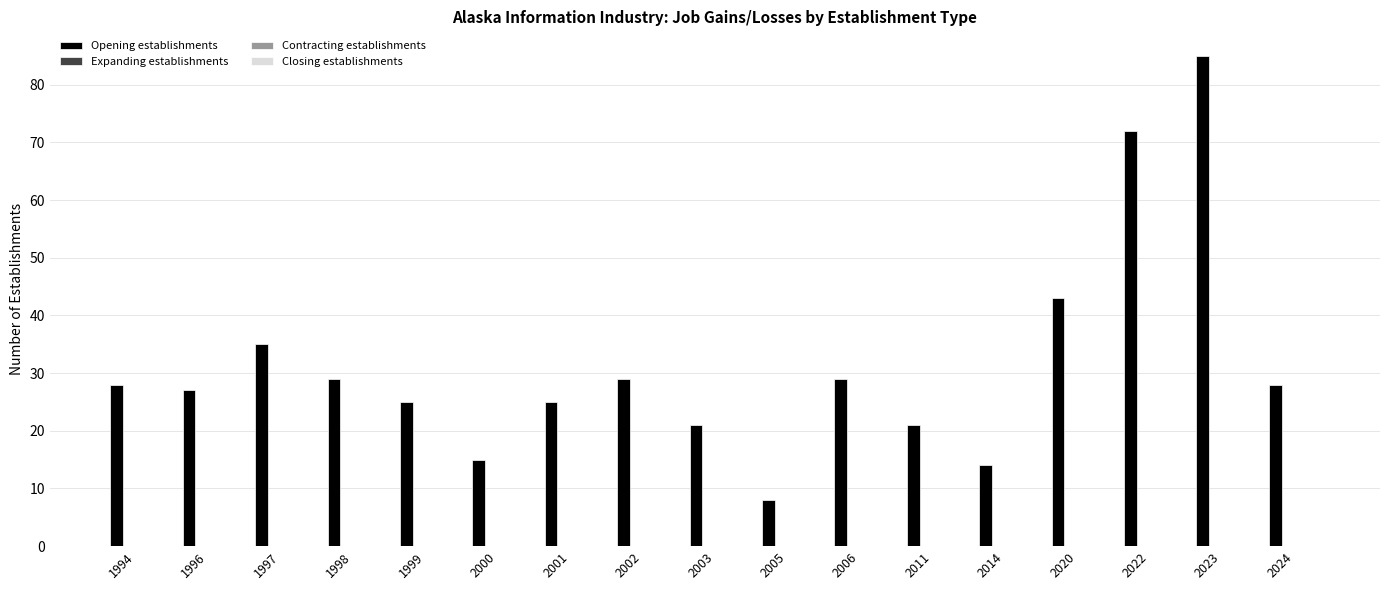

What is the sum of all values?

534